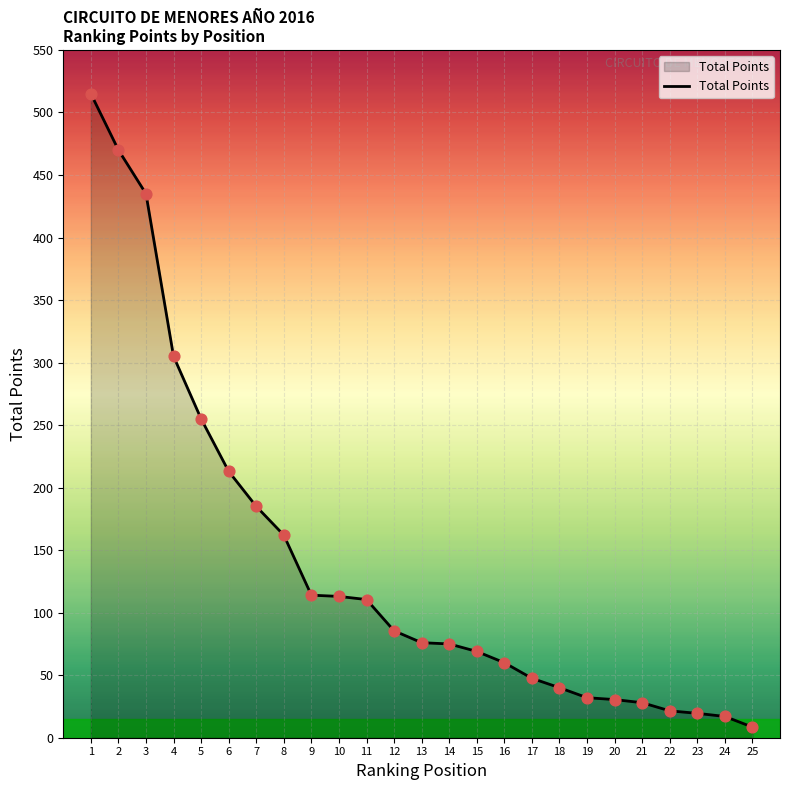

Between 12 and 10, which is larger?

10